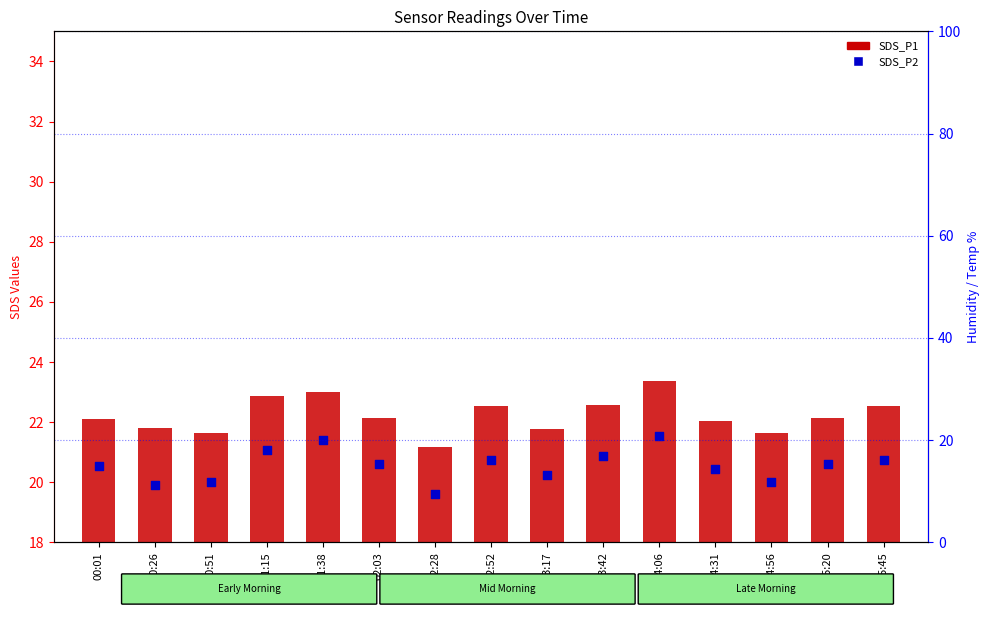

Is the value of SDS_P1 at 02:03 greater than the value of SDS_P2 at 02:28?

Yes